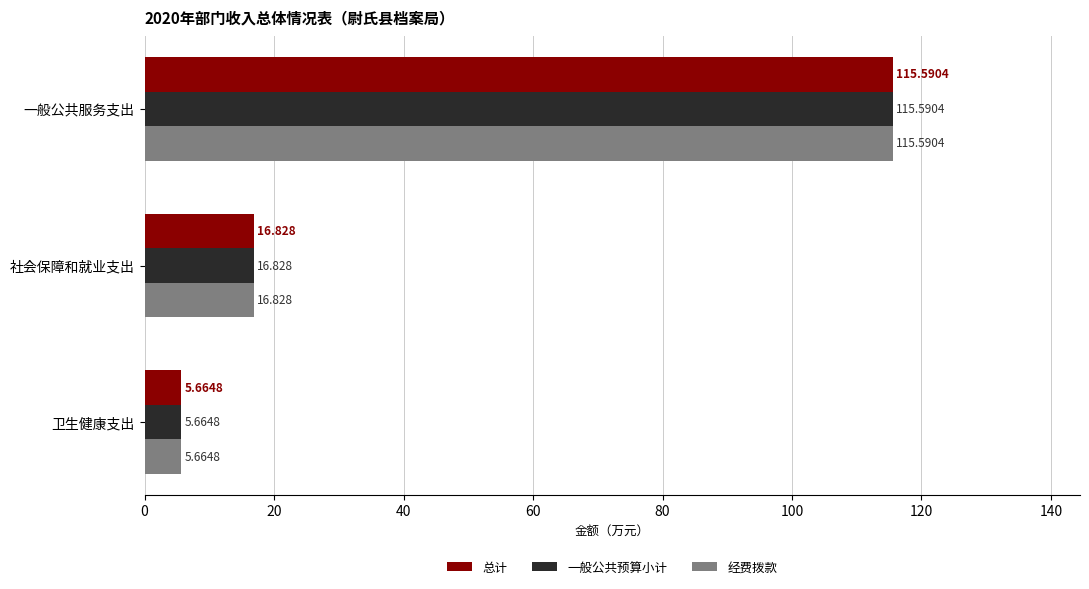

Rank the categories by 经费拨款 value from highest to lowest.

一般公共服务支出, 社会保障和就业支出, 卫生健康支出